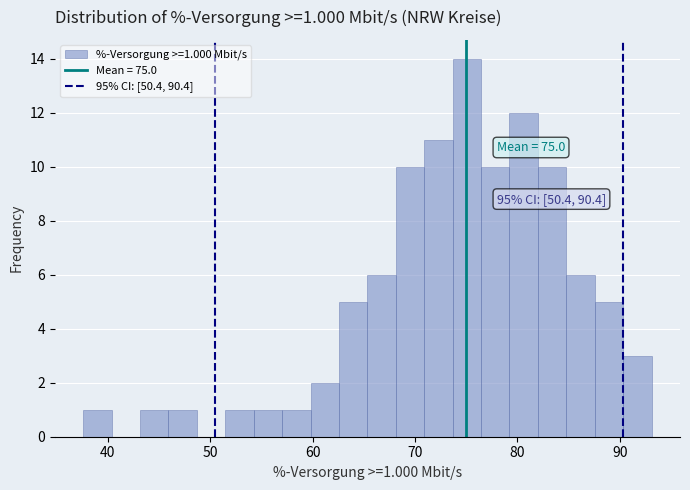

Around what value on the x-axis is the tallest bar? Give the approximate position of its centre, as read against the axis.

75